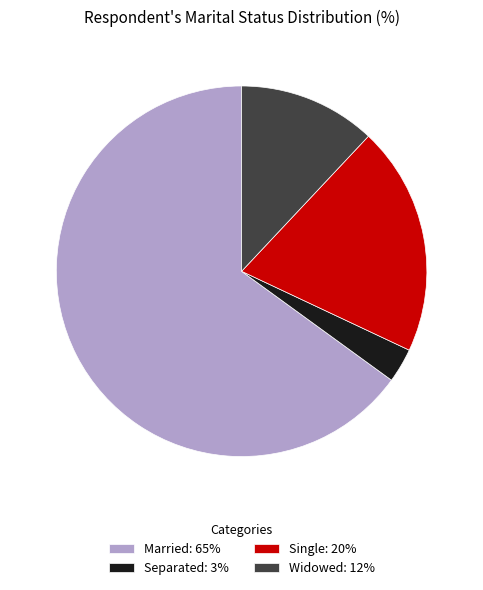

Which category accounts for the majority?

Married